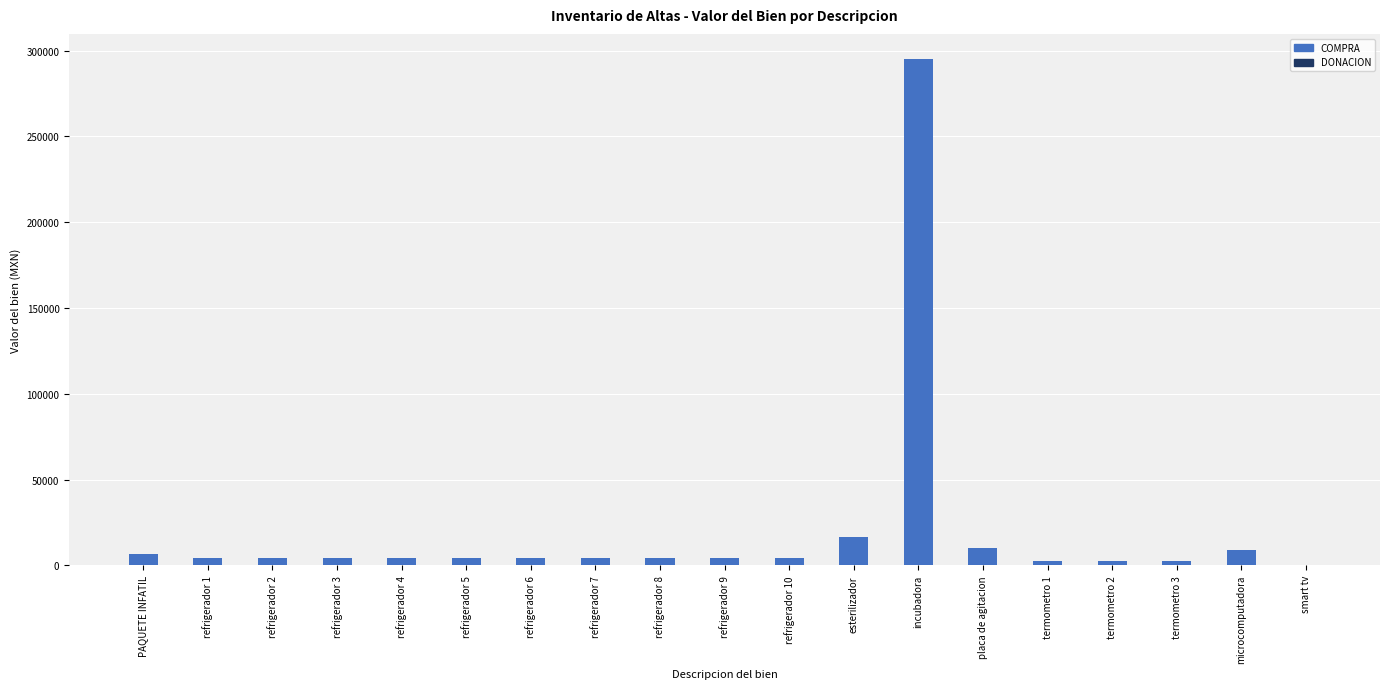

Reading left to right, list all the values displayed in this chart.

PAQUETE INFATIL=6460.0	refrigerador 1=4396.6	refrigerador 2=4396.6	refrigerador 3=4396.6	refrigerador 4=4396.6	refrigerador 5=4396.6	refrigerador 6=4396.6	refrigerador 7=4396.6	refrigerador 8=4396.6	refrigerador 9=4396.6	refrigerador 10=4396.6	esterilizador=16643.3	incubadora=295027.0	placa de agitacion=10396.0	termometro 1=2445.0	termometro 2=2445.0	termometro 3=2445.0	microcomputadora=9085.7	smart tv=0.0